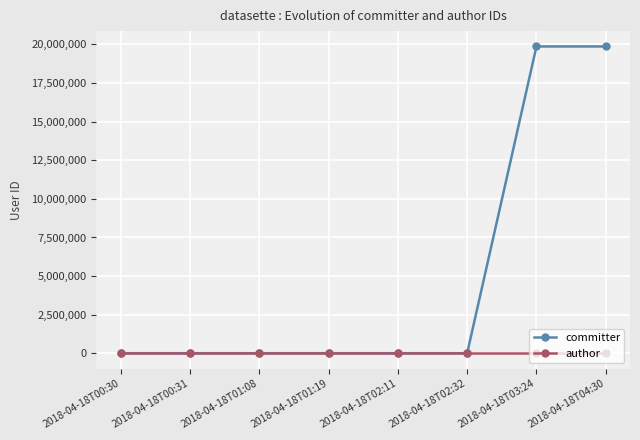

Which series has the largest total across all categories?

committer